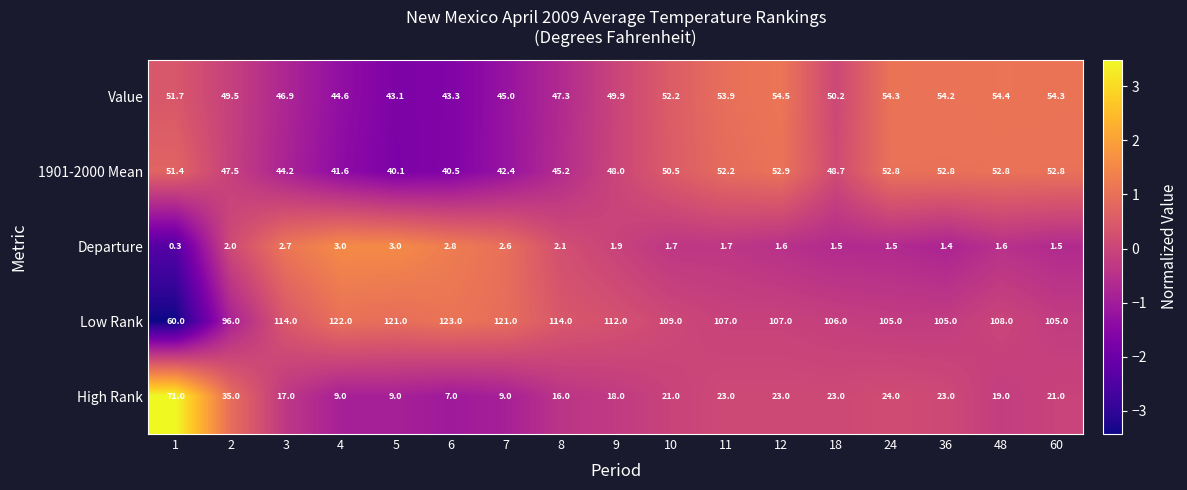

What is the greatest value displayed?

123.0